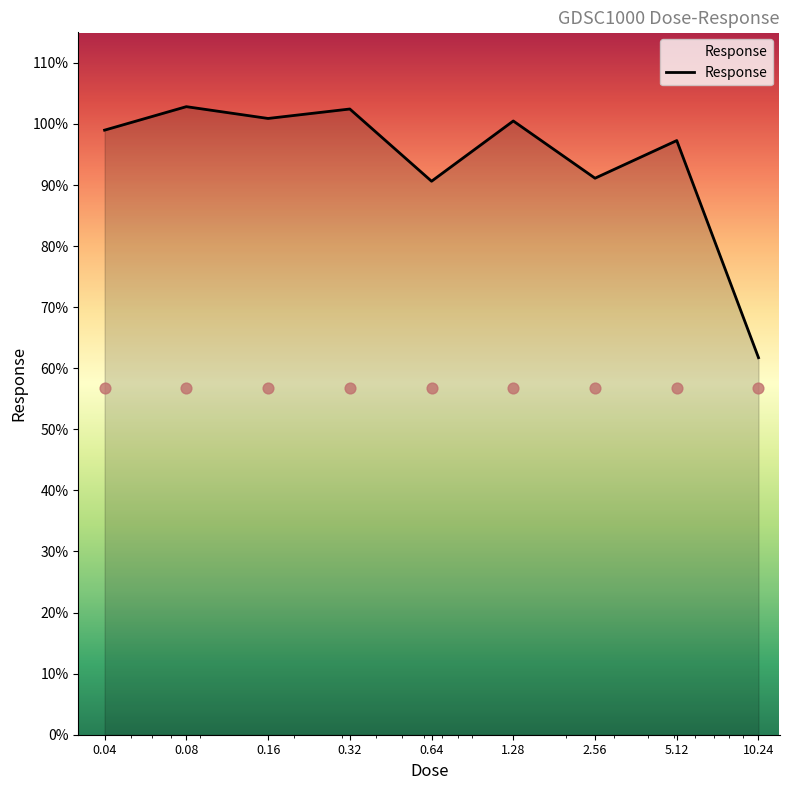

Between 0.08 and 0.64, which is larger?

0.08